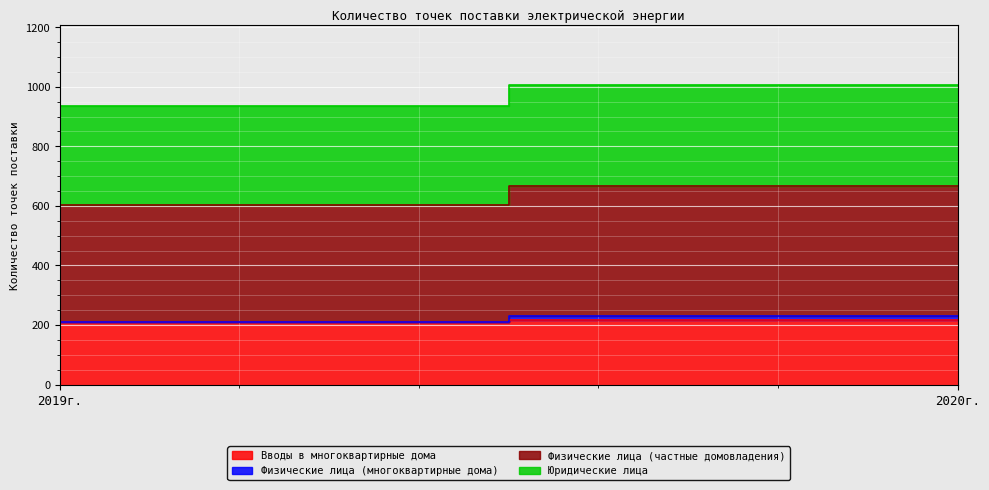

What are all the series names shown in the legend?

Вводы в многоквартирные дома, Физические лица (многоквартирные дома), Физические лица (частные домовладения), Юридические лица